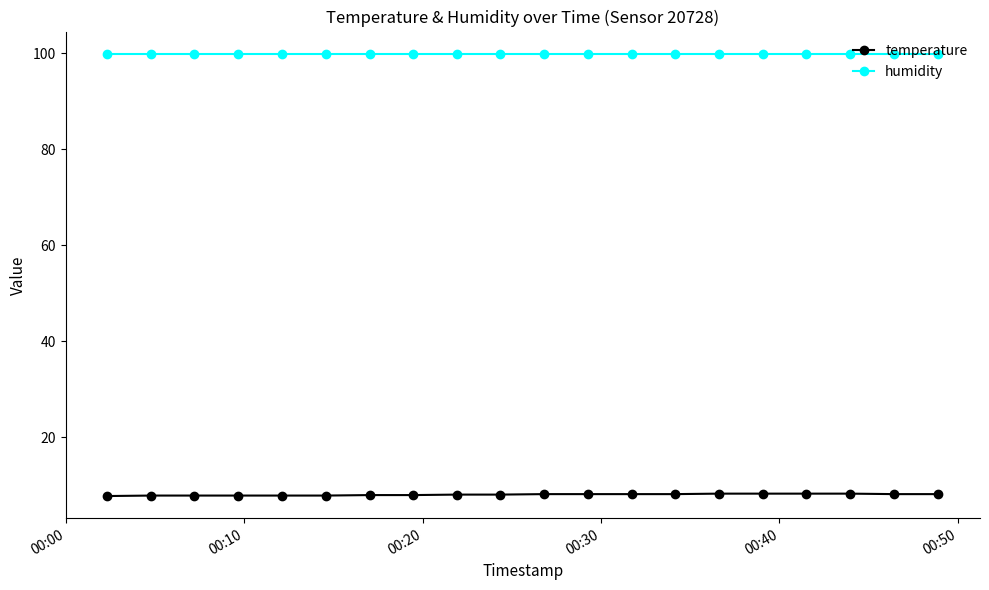

Which series has the widest spread of values?

temperature